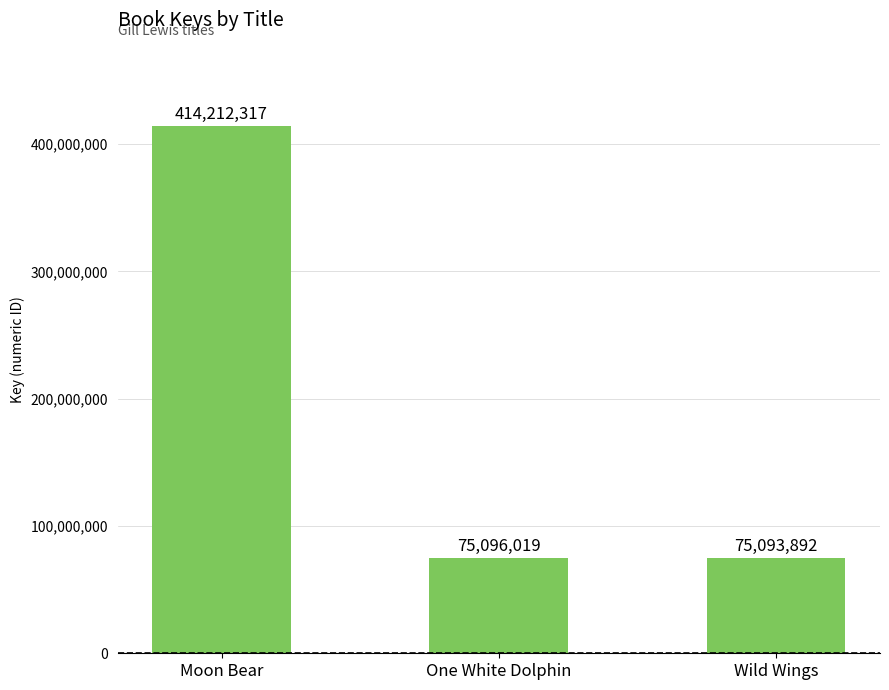

What is the label of the 2nd bar from the left?

One White Dolphin